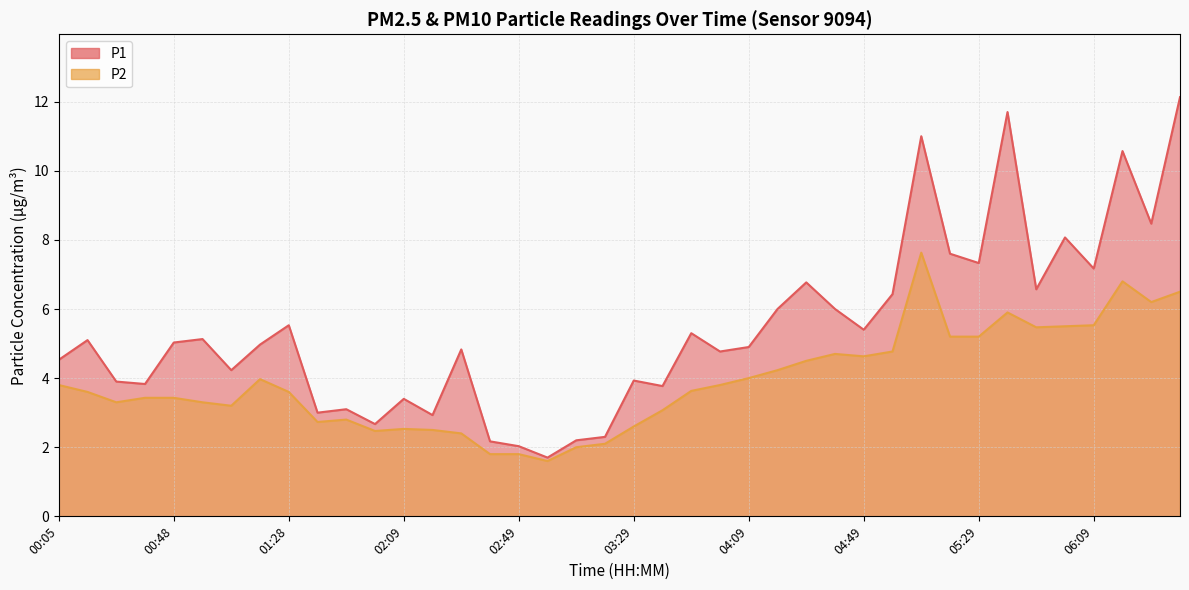

Rank the series by their average value, from highest to lowest.

P1, P2